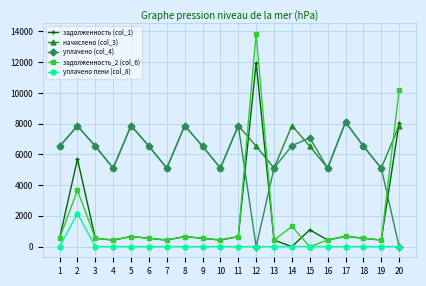

At which category is the sum across all series the highest?

12